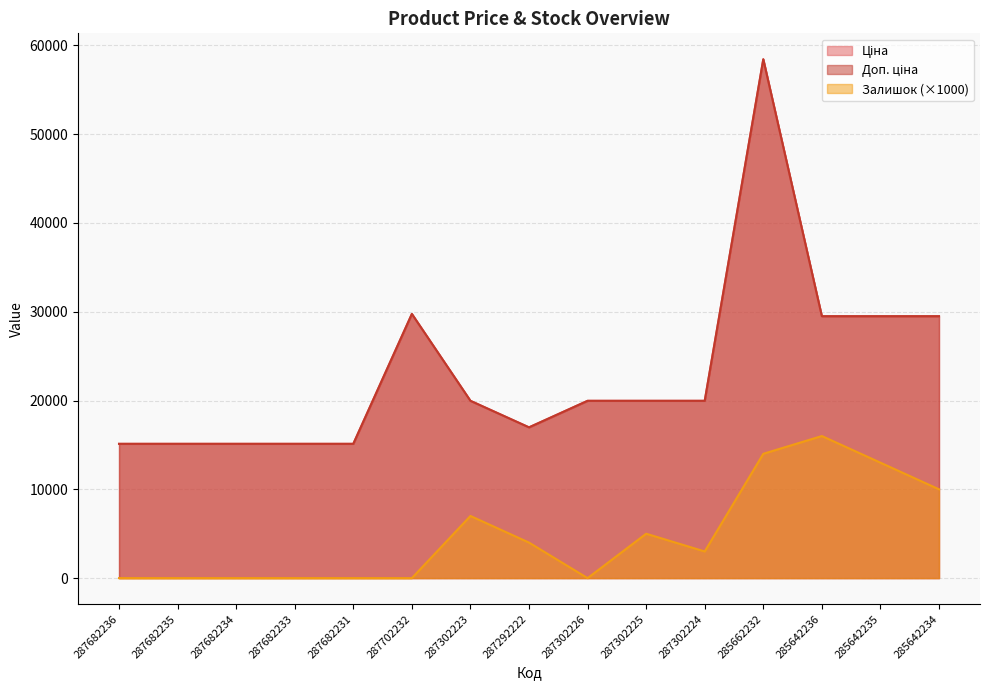

What is the total value across all series at 287682233?

30240.0